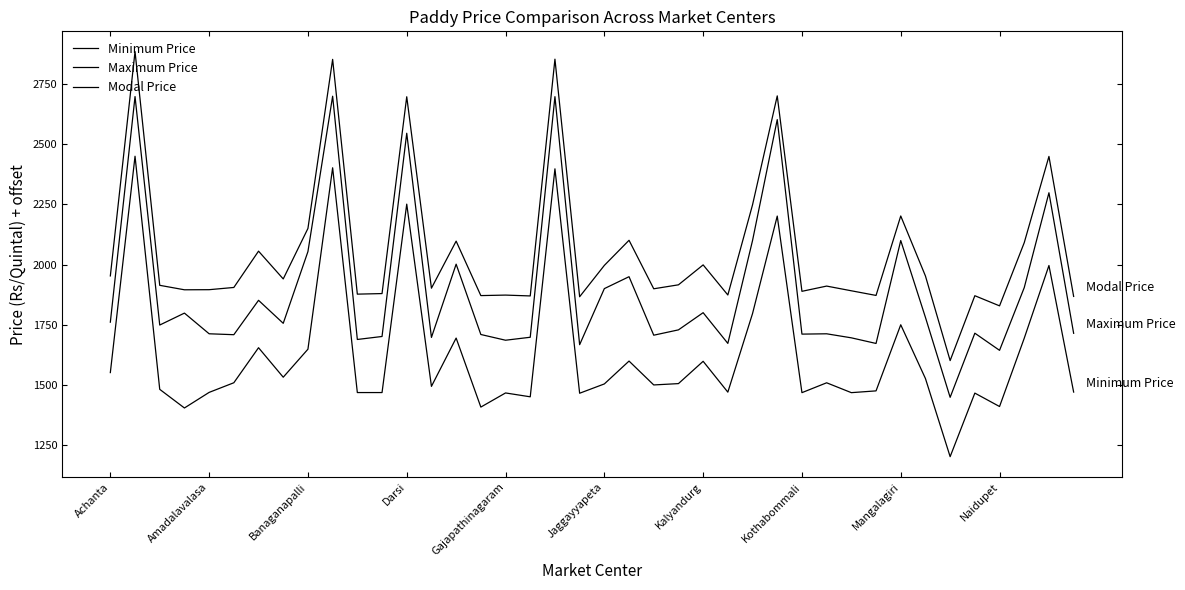

At which category does the chart reach its minimum across all series?

34